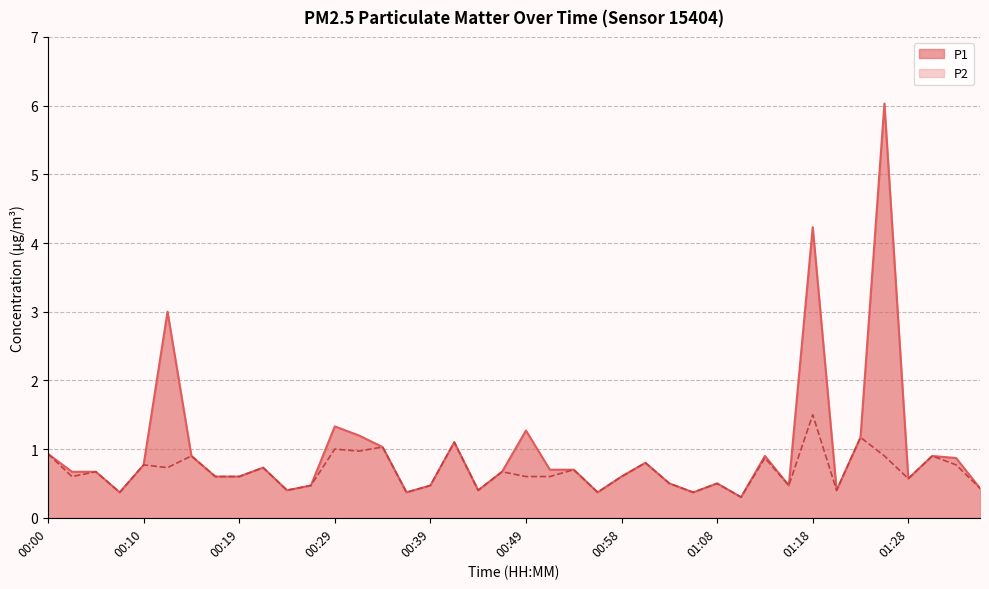

Reading right to left, transcribe all the data shown in this chart.

P1: 0.4	0.9	0.9	0.6	6.0	1.2	0.4	4.2	0.5	0.9	0.3	0.5	0.4	0.5	0.8	0.6	0.4	0.7	0.7	1.3	0.7	0.4	1.1	0.5	0.4	1.0	1.2	1.3	0.5	0.4	0.7	0.6	0.6	0.9	3.0	0.8	0.4	0.7	0.7	0.9
P2: 0.4	0.8	0.9	0.6	0.9	1.2	0.4	1.5	0.5	0.9	0.3	0.5	0.4	0.5	0.8	0.6	0.4	0.7	0.6	0.6	0.7	0.4	1.1	0.5	0.4	1.0	1.0	1.0	0.5	0.4	0.7	0.6	0.6	0.9	0.7	0.8	0.4	0.7	0.6	0.9